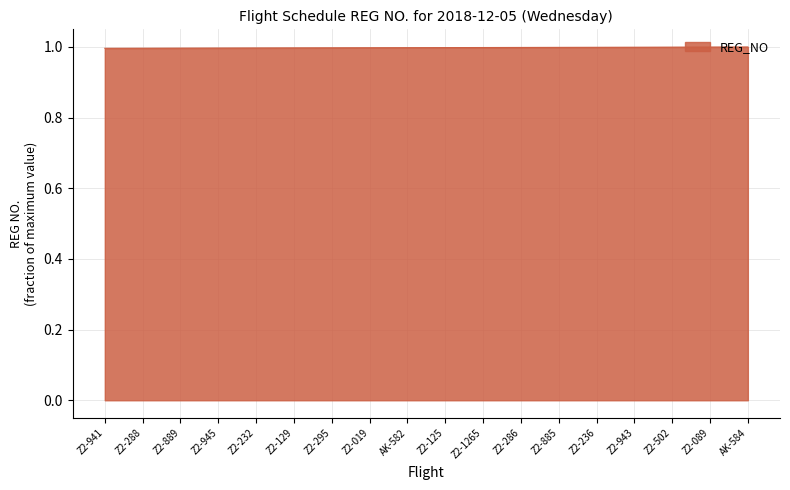

Reading right to left, list all the values displayed in this chart.

AK-584=1.0	Z2-089=1.0	Z2-502=1.0	Z2-943=1.0	Z2-236=1.0	Z2-885=1.0	Z2-286=1.0	Z2-1265=1.0	Z2-125=1.0	AK-582=1.0	Z2-019=1.0	Z2-295=1.0	Z2-129=1.0	Z2-232=1.0	Z2-945=1.0	Z2-889=1.0	Z2-288=1.0	Z2-941=1.0